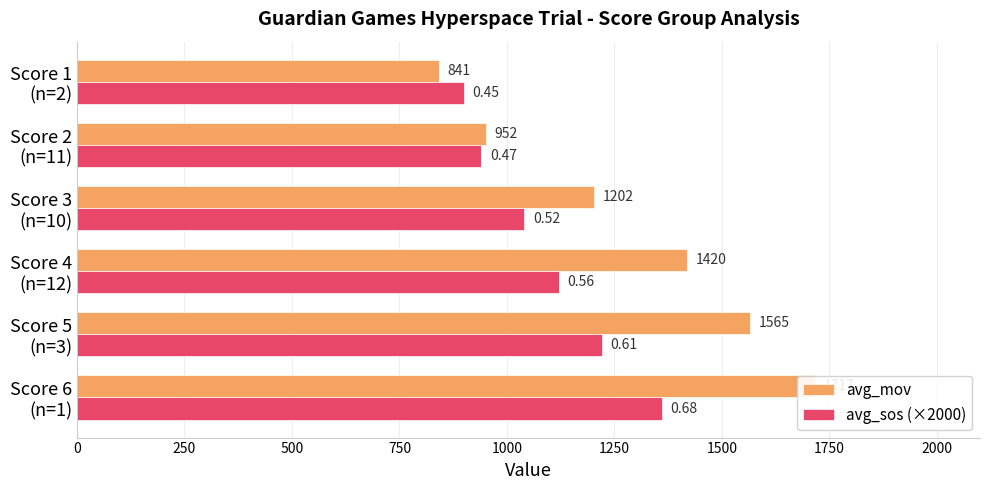

How many data points in avg_sos (×2000) are above 1120?

2